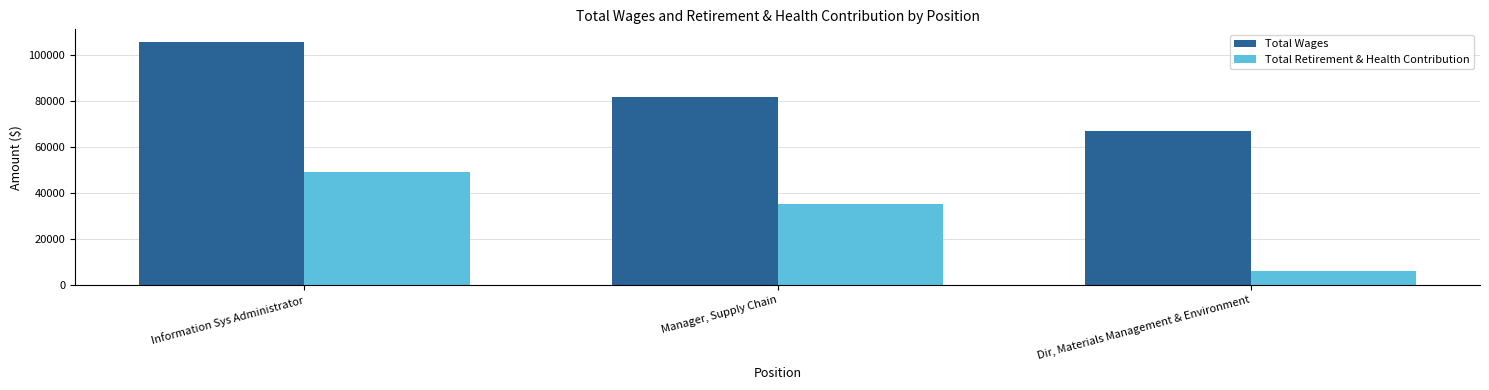

Reading left to right, what are all the values shown in this chart?

Total Wages: Information Sys Administrator=105769	Manager, Supply Chain=81695	Dir, Materials Management & Environment=67015
Total Retirement & Health Contribution: Information Sys Administrator=49248	Manager, Supply Chain=35458	Dir, Materials Management & Environment=6249